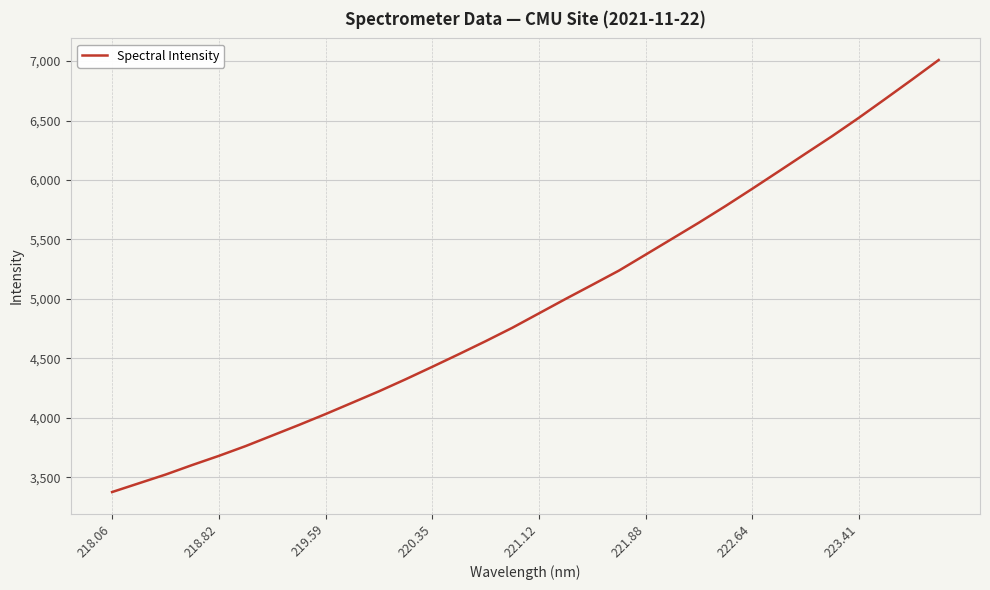

How many lines are shown in the chart?

1